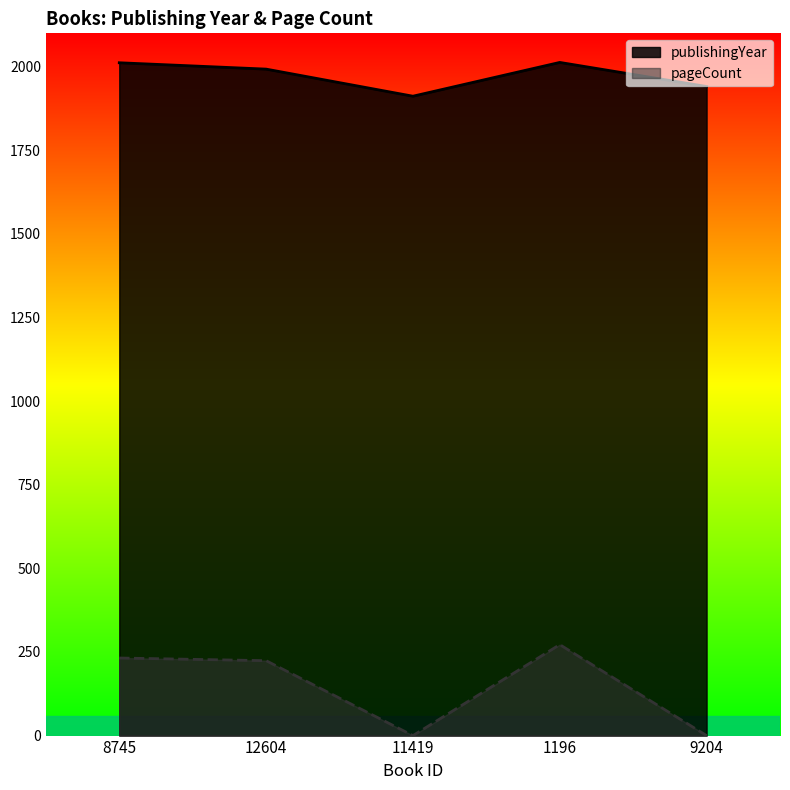

Count the number of categories in the chart.

5